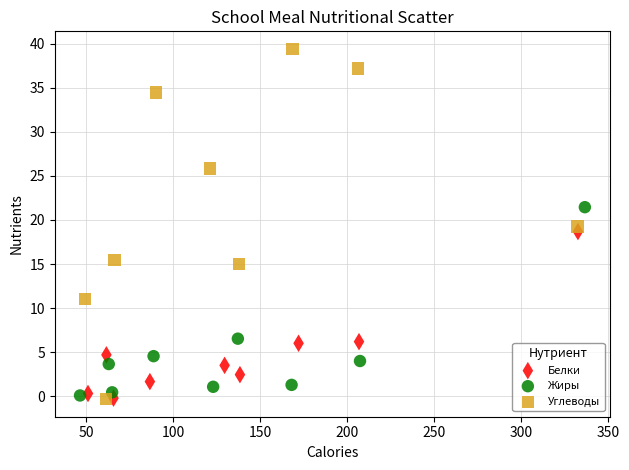

Which series reaches the maximum Y coordinate?

Углеводы